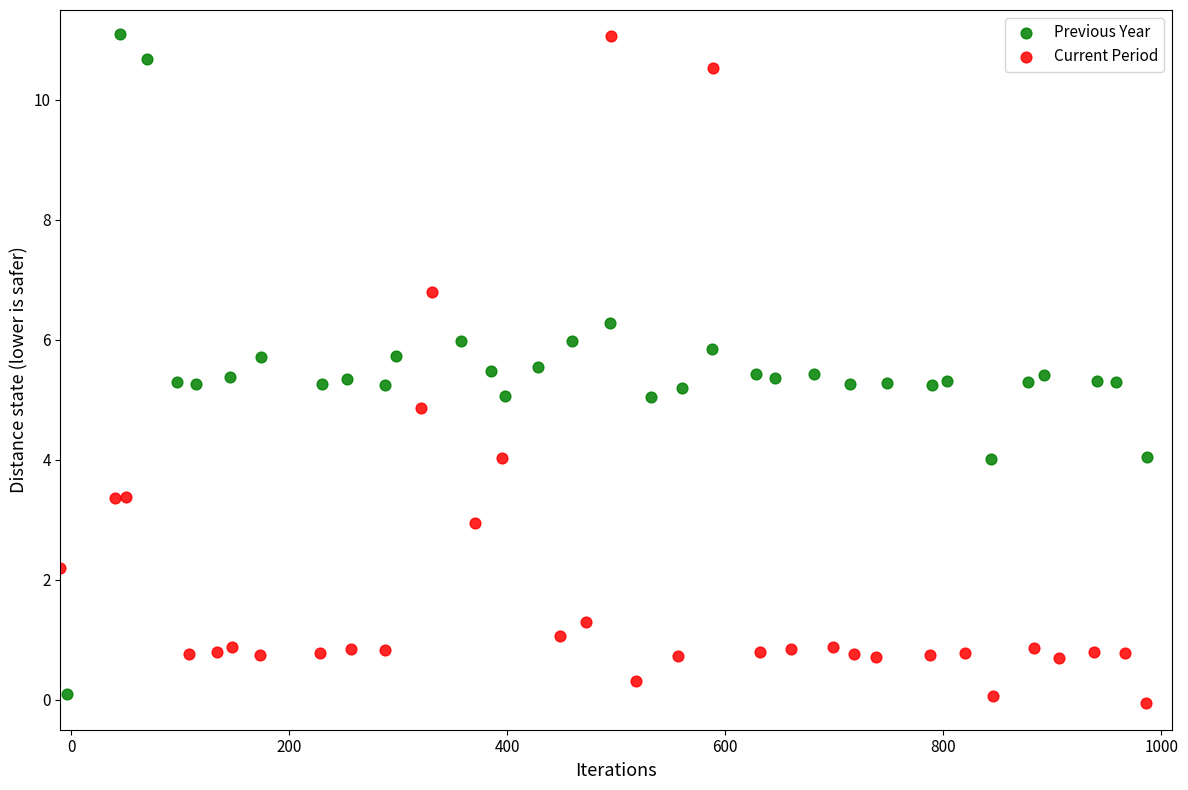

Which series contains the lowest Y value?

Current Period